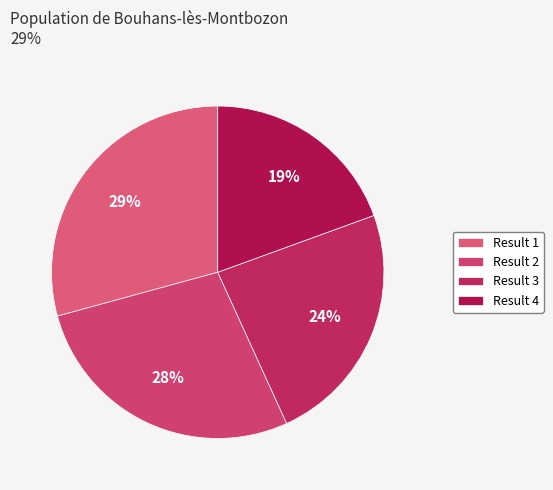

Count the number of slices in the pie.

4